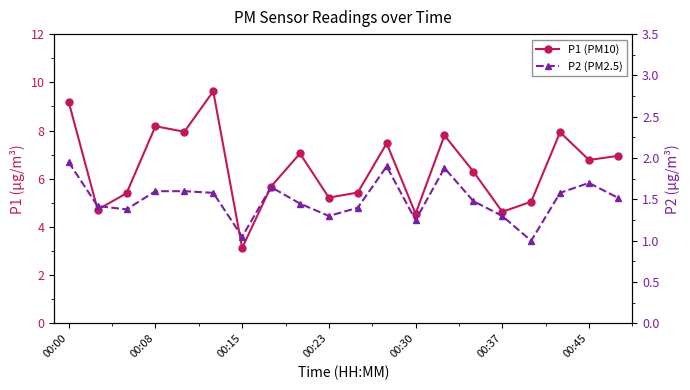

At which category does the chart reach its minimum across all series?

16